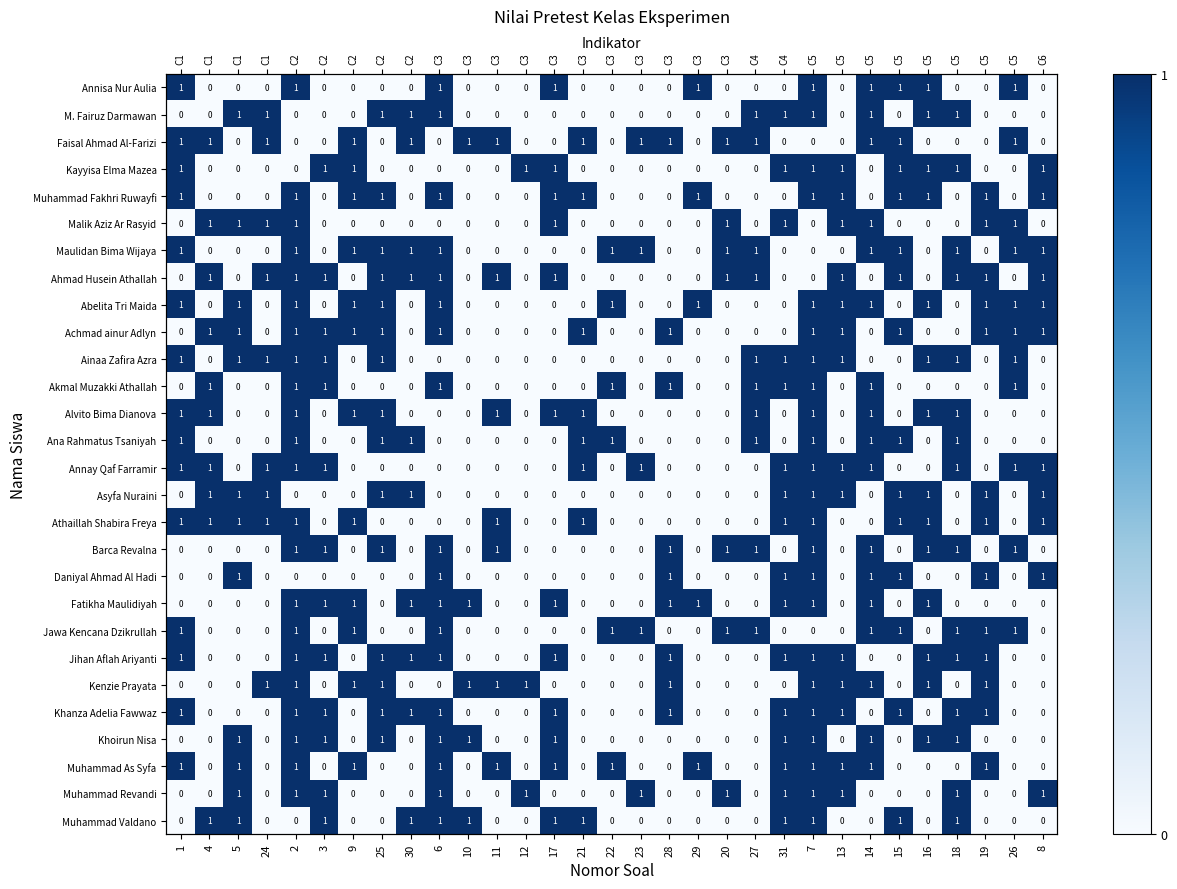

What is the sum of all Annay Qaf Farramir values?

14